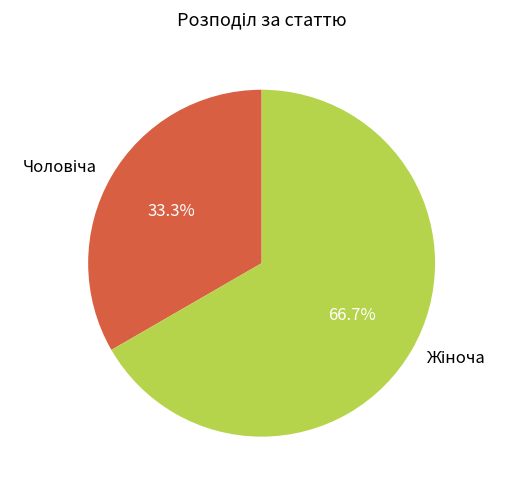

Is there a majority slice in this chart?

Yes